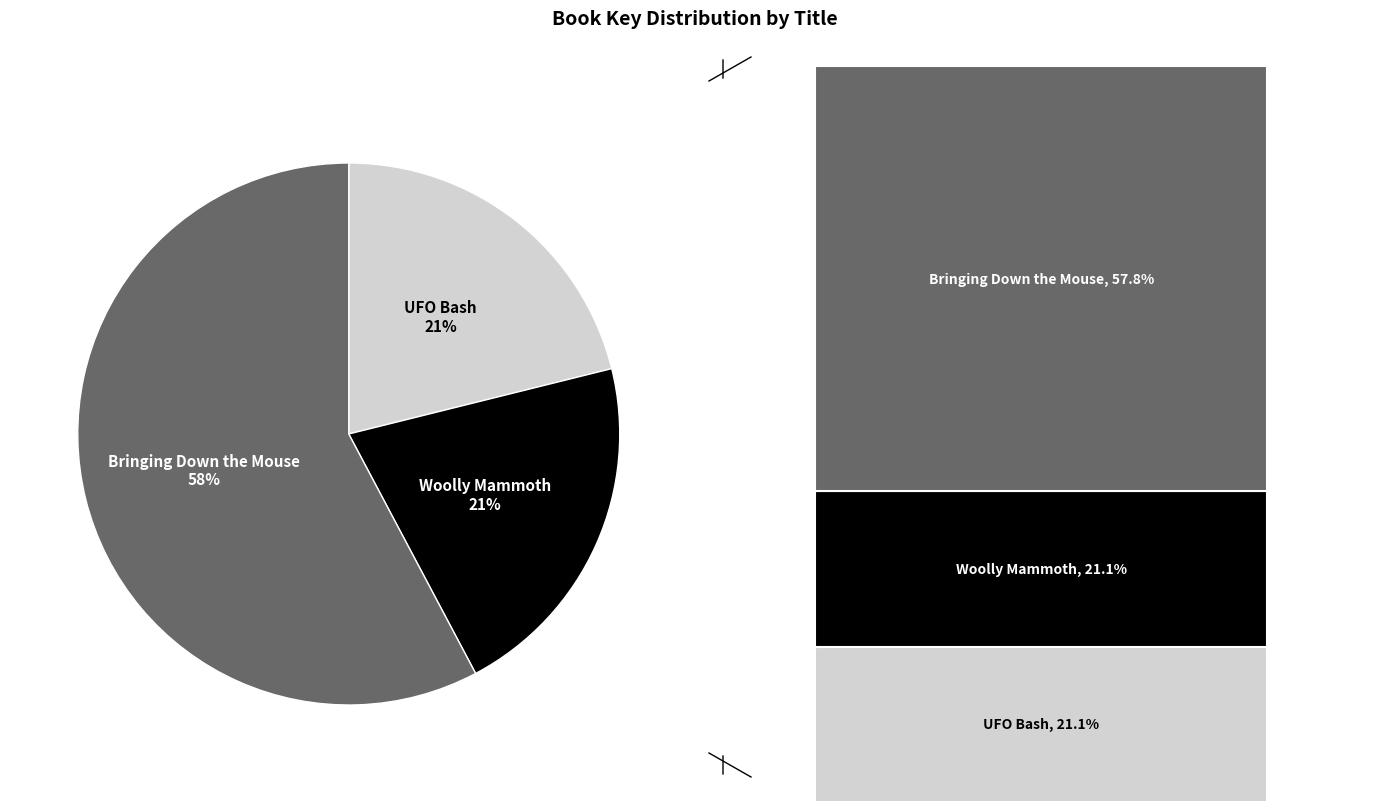

Combined, do Bringing Down the Mouse and Charlie Numbers and the Woolly Mammoth account for over 50%?

Yes